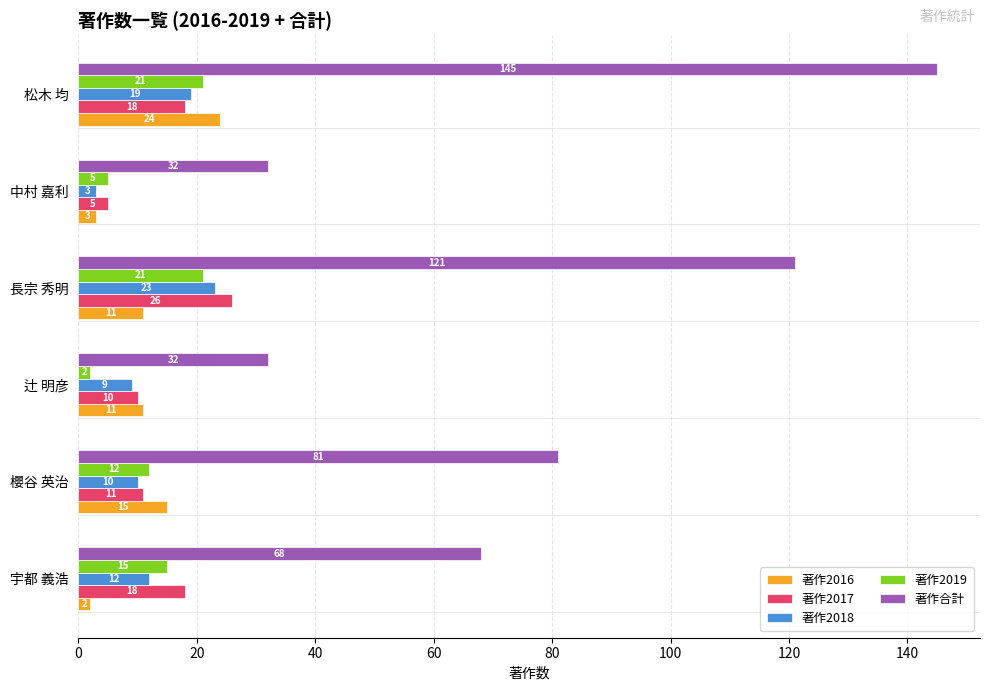

Which series has the largest total across all categories?

著作合計